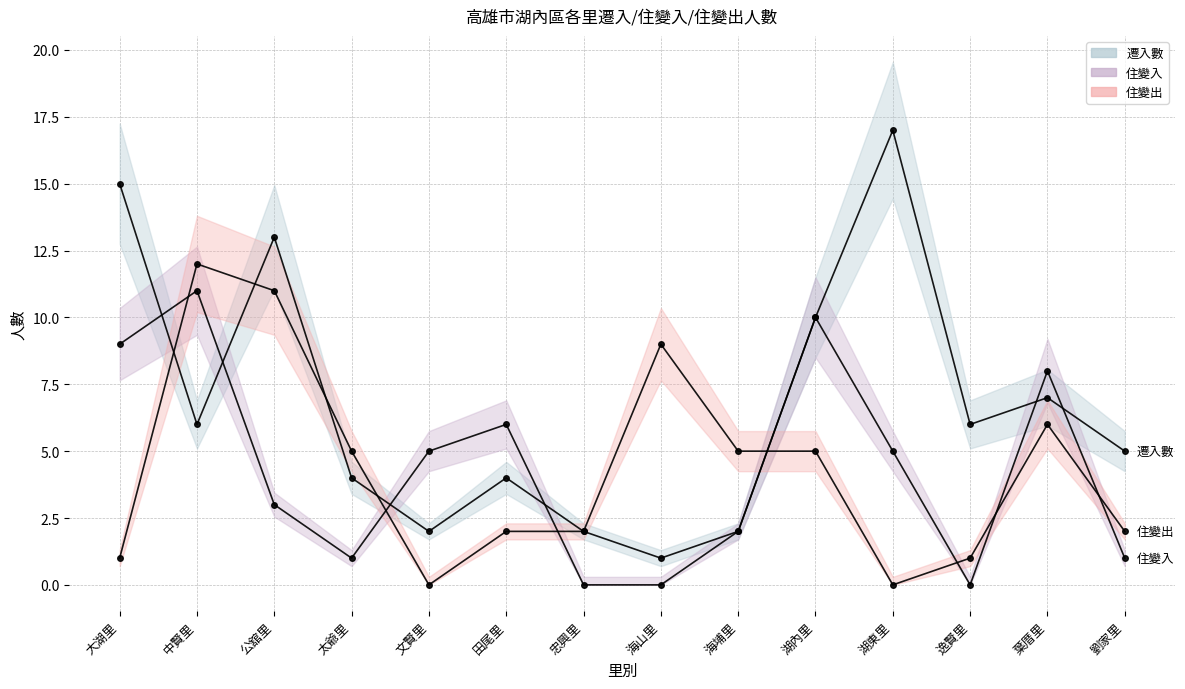

Between which two adjacent categories do 住變出 and 遷入數 first intersect?

大湖里 and 中賢里